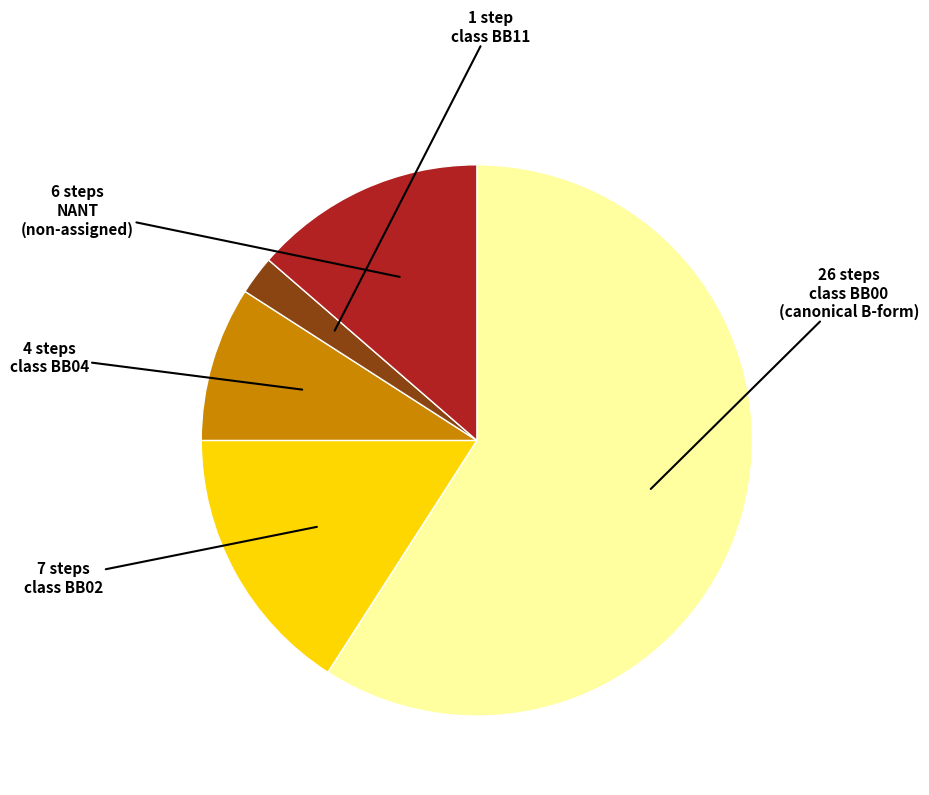

How many slices are in this pie chart?

5